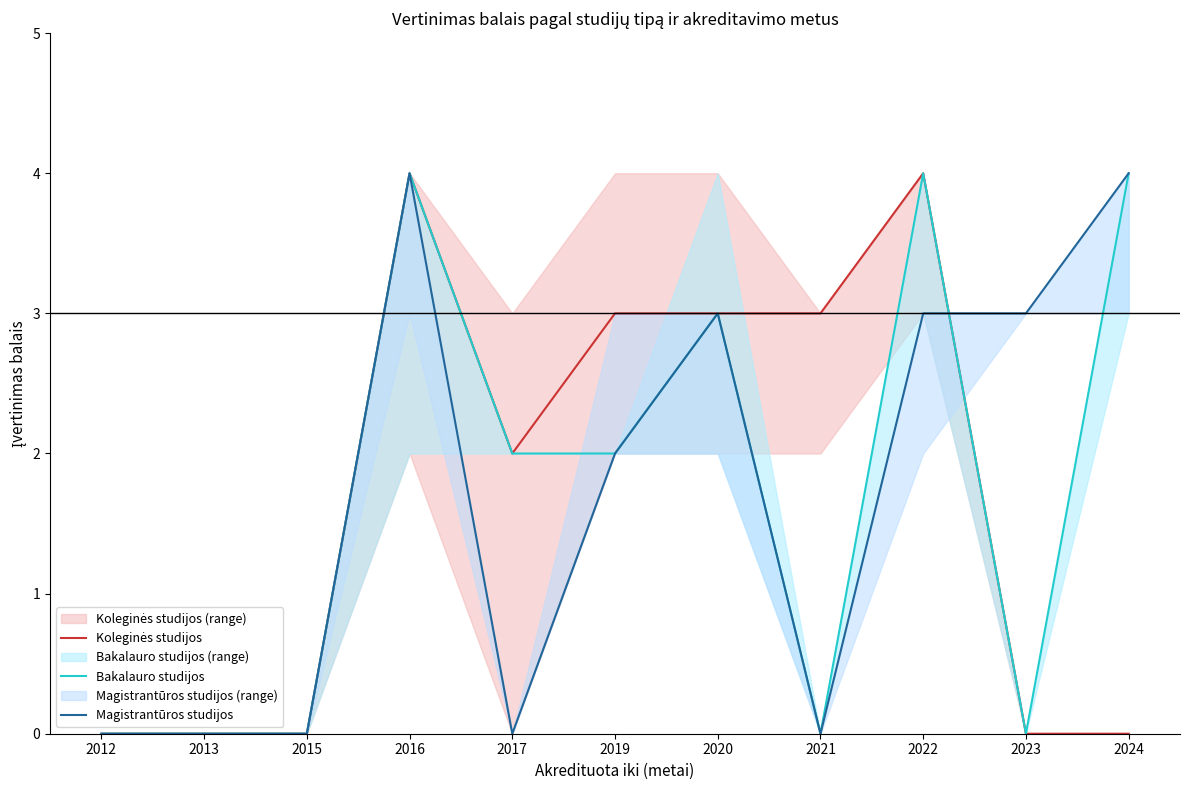

Which category has the lowest value across all series?

2012